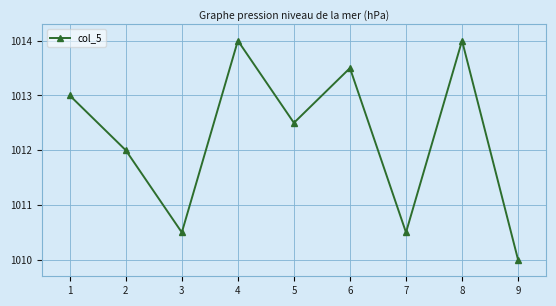

What is the value of the 8th point from the left?

1014.0